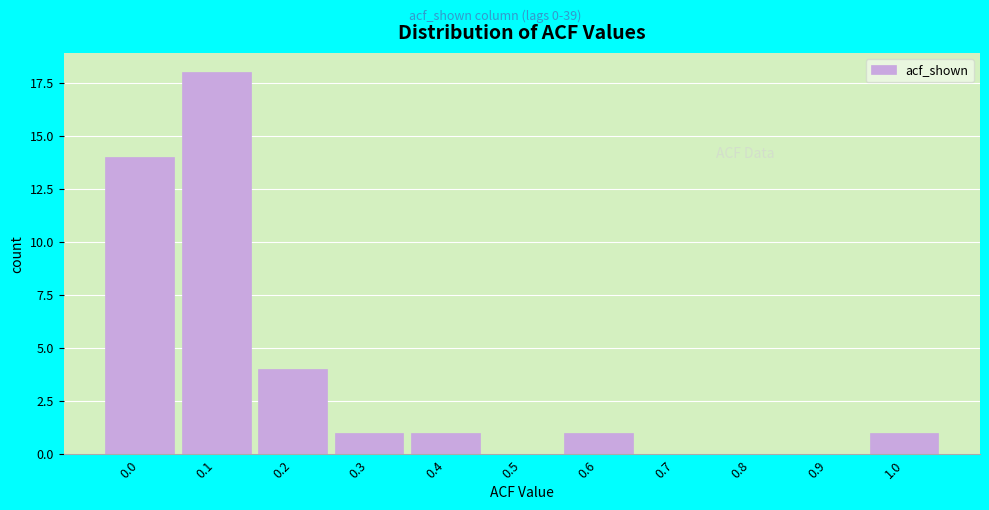

Reading left to right, list all the values displayed in this chart.

0.0=14	0.1=18	0.2=4	0.3=1	0.4=1	0.5=0	0.6=1	0.7=0	0.8=0	0.9=0	1.0=1